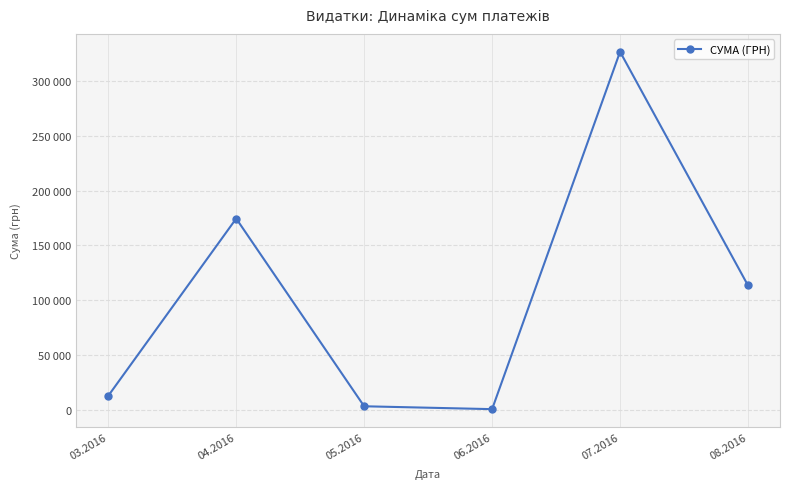

Reading right to left, what are all the values shown in this chart?

113398.5	326572.3	600.0	3225.4	174434.8	12746.9